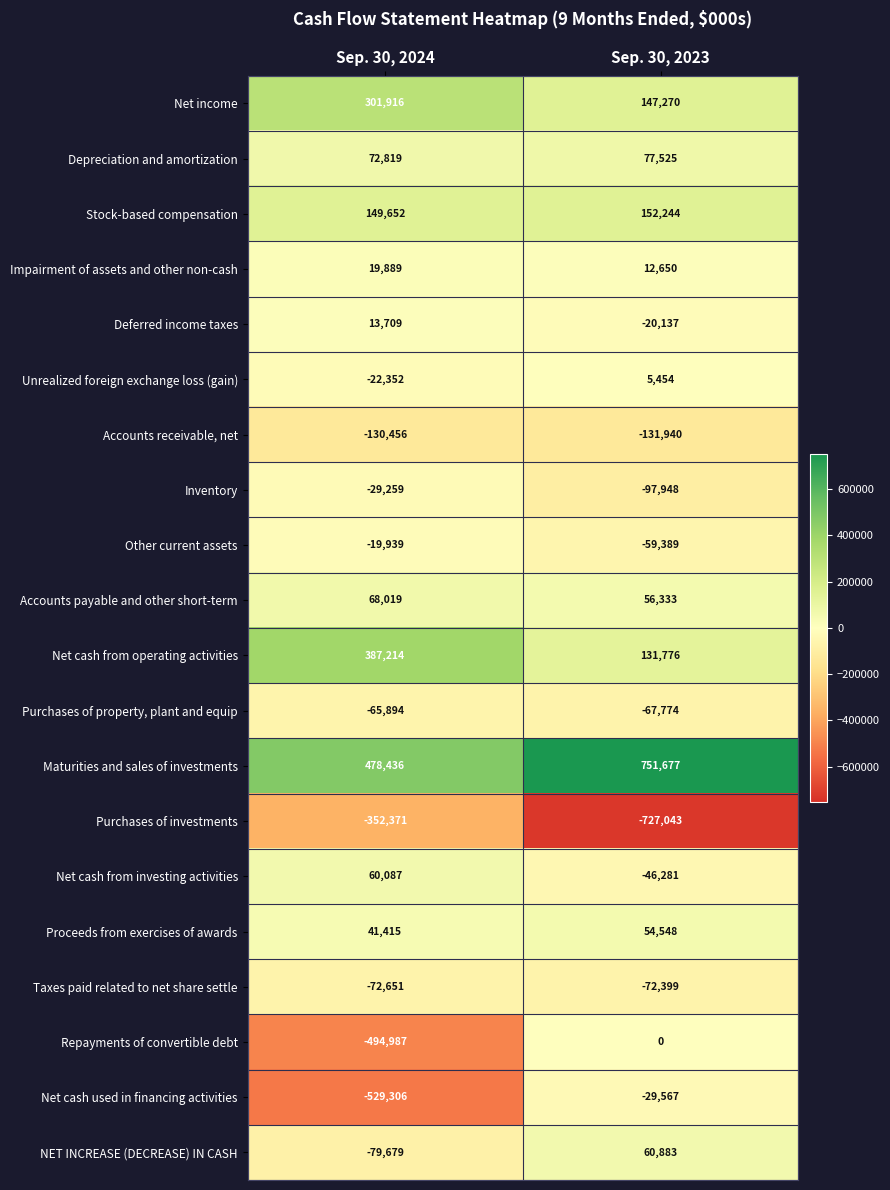

Rank the series by their maximum value, from highest to lowest.

Maturities and sales of investments, Net cash from operating activities, Net income, Stock-based compensation, Depreciation and amortization, Accounts payable and other short-term, NET INCREASE (DECREASE) IN CASH, Net cash from investing activities, Proceeds from exercises of awards, Impairment of assets and other non-cash, Deferred income taxes, Unrealized foreign exchange loss (gain), Repayments of convertible debt, Other current assets, Inventory, Net cash used in financing activities, Purchases of property, plant and equip, Taxes paid related to net share settle, Accounts receivable, net, Purchases of investments